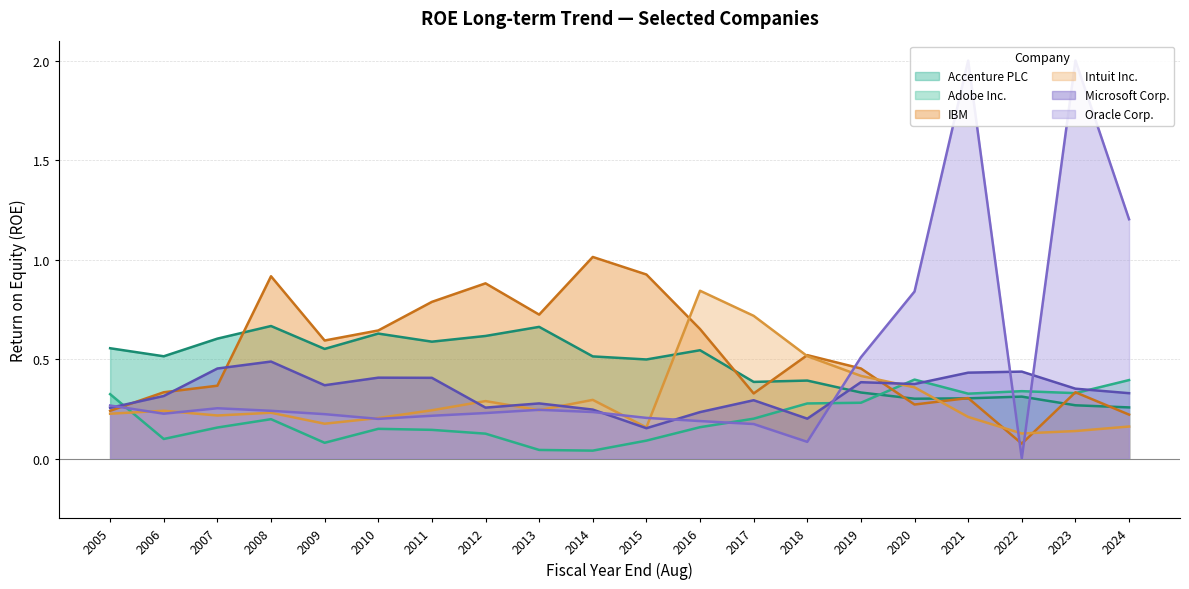

At which label is Microsoft Corp. closest to 0?

2015